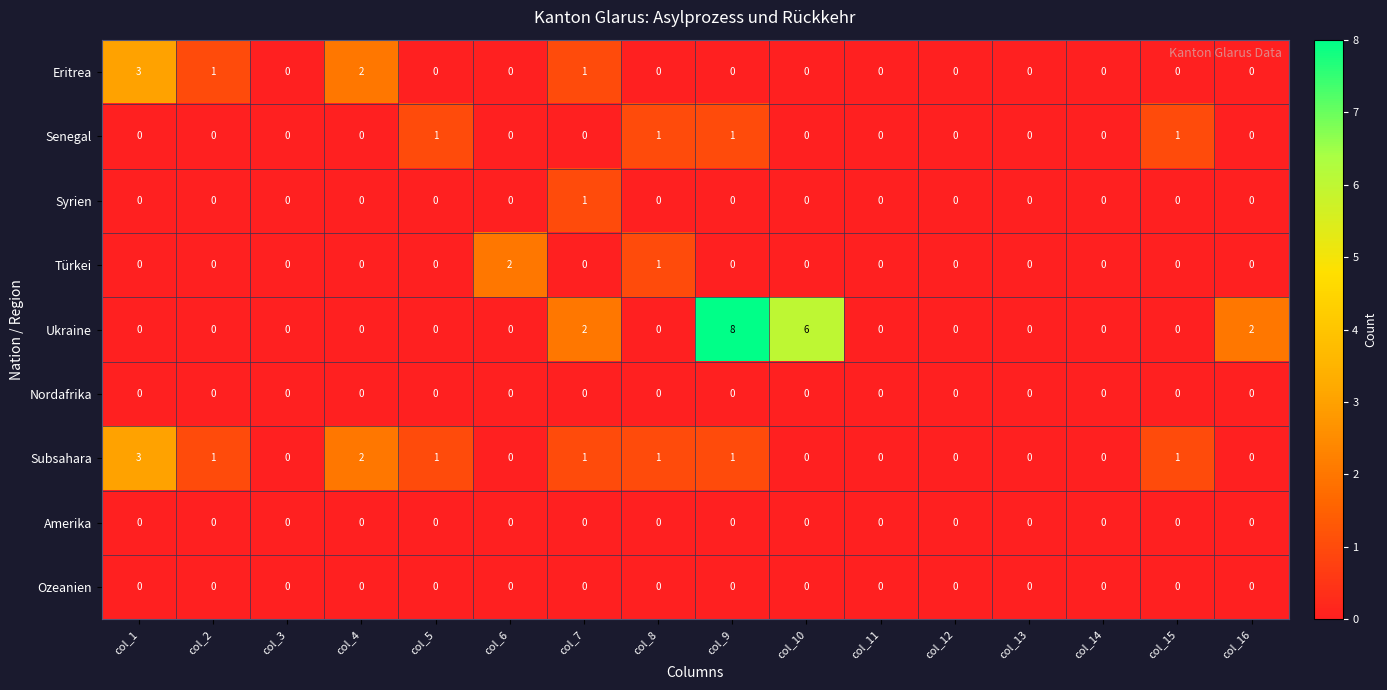

Which series changed the most between col_2 and col_10?

Ukraine